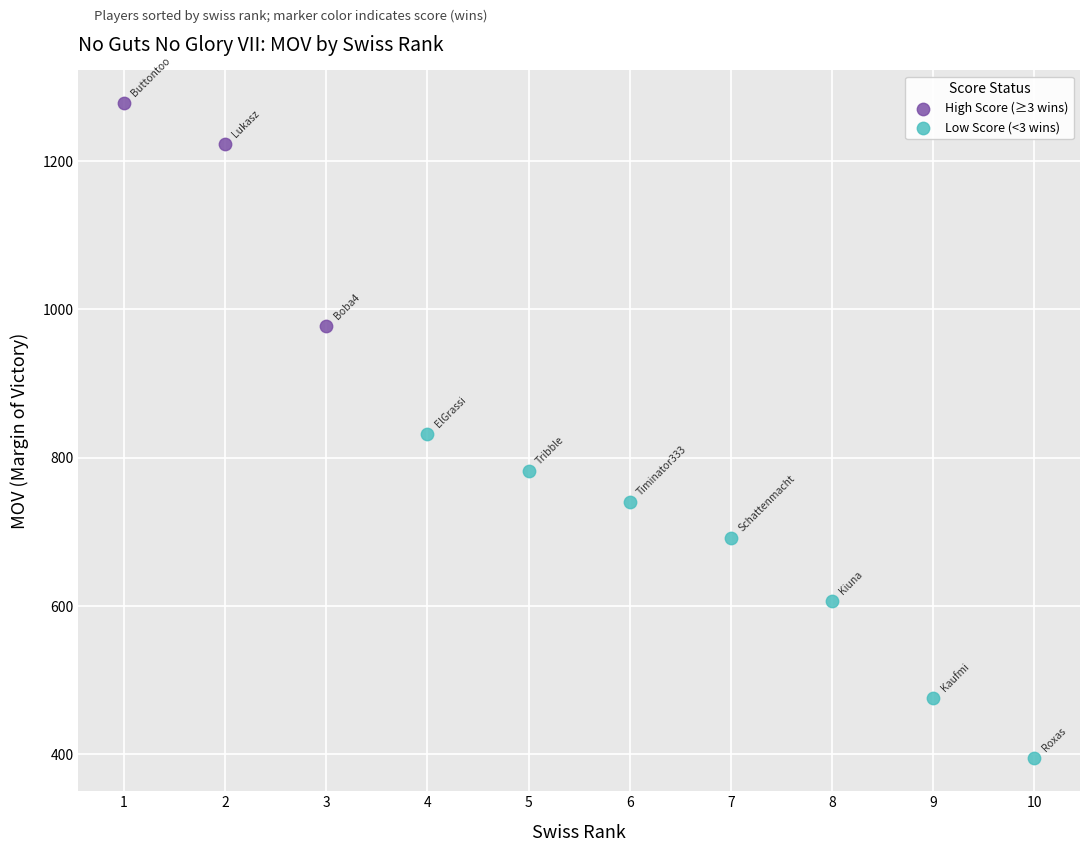

Which series has the largest Y range (max minus min)?

Low Score (<3 wins)